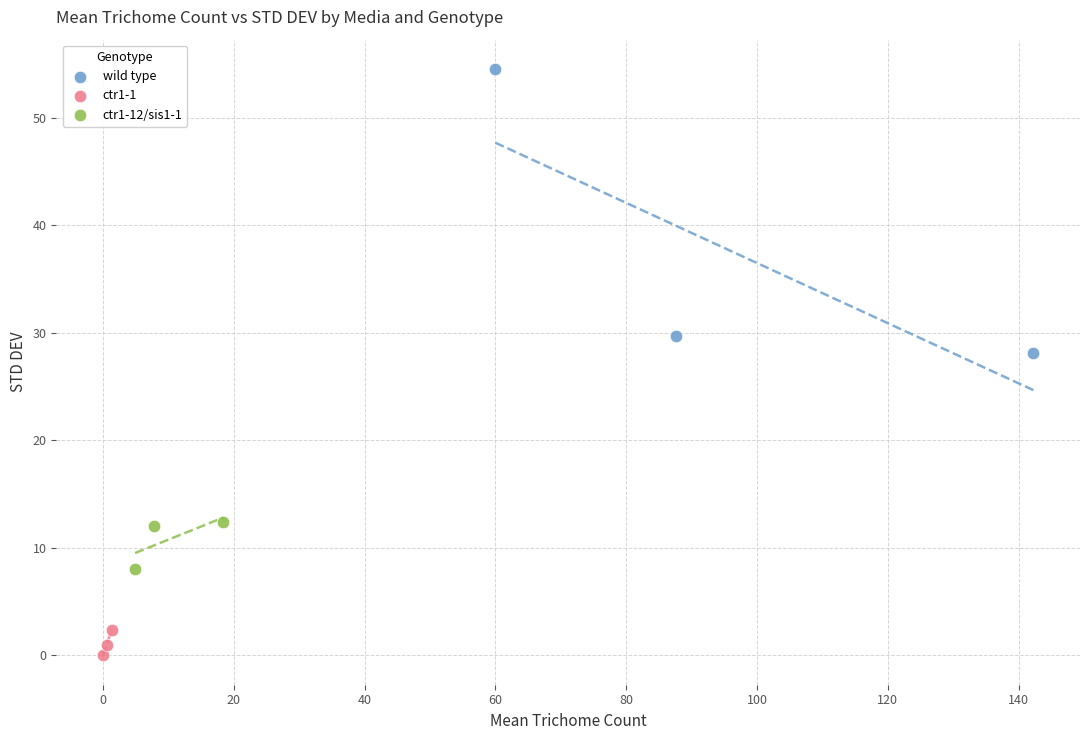

Which series contains the highest Y value?

wild type